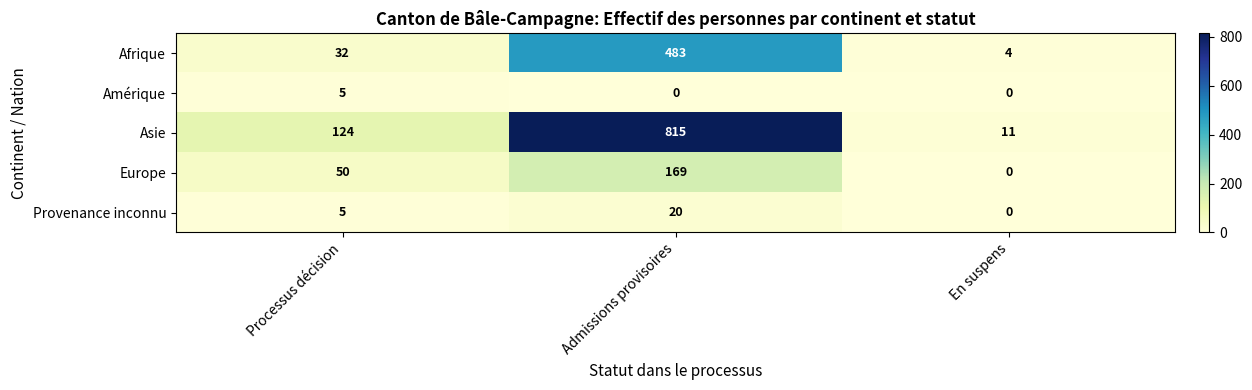

What is the spread (max minus min) of values at Admissions provisoires?

815